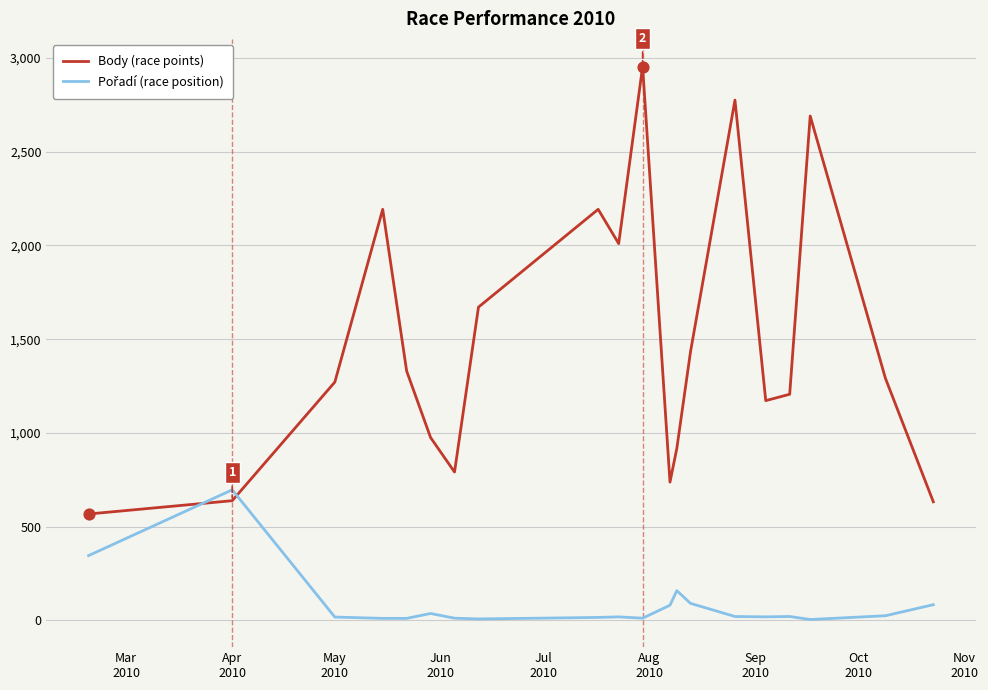

What is the difference between the maximum and minimum values in the Body (race points) series?

2388